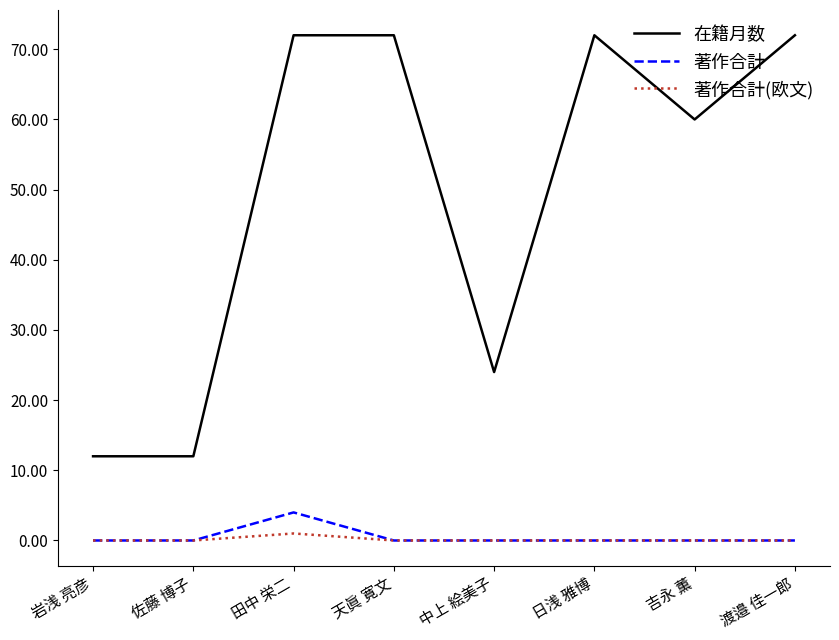

True or false: 在籍月数 and 著作合計 intersect in this chart.

False